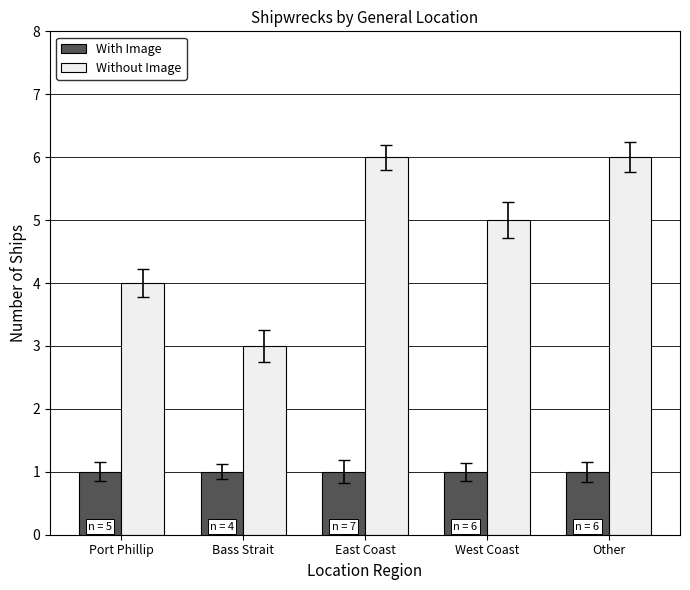

Which series has the largest total across all categories?

Without Image